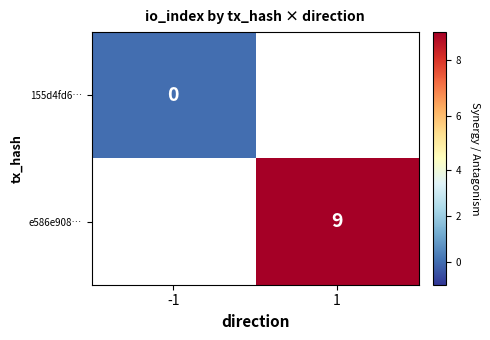

Is the value of e586e908… at -1 greater than the value of 155d4fd6… at 1?

No